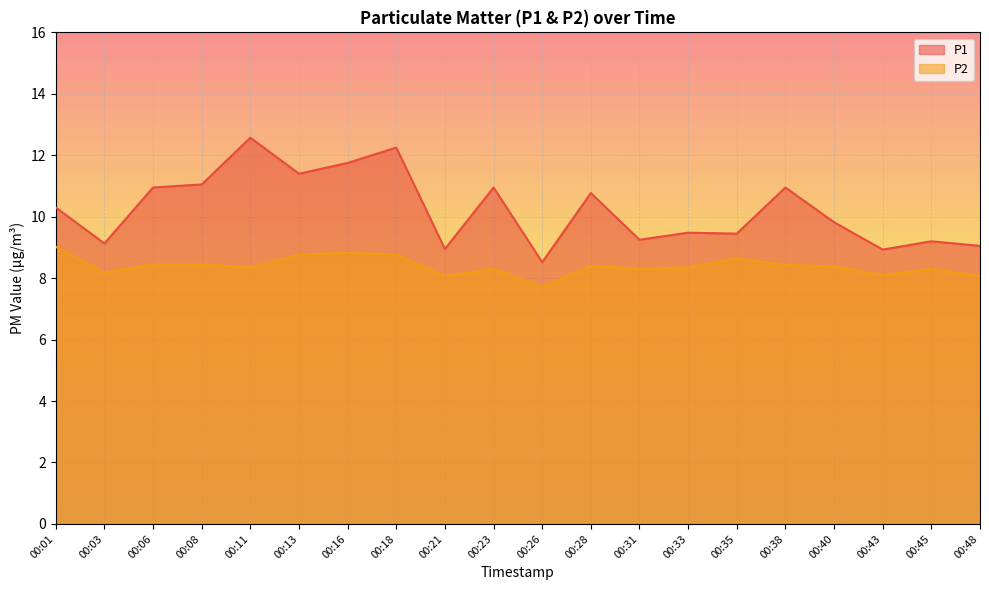

What is the value of the P1 point at the 16th from the left?

10.9